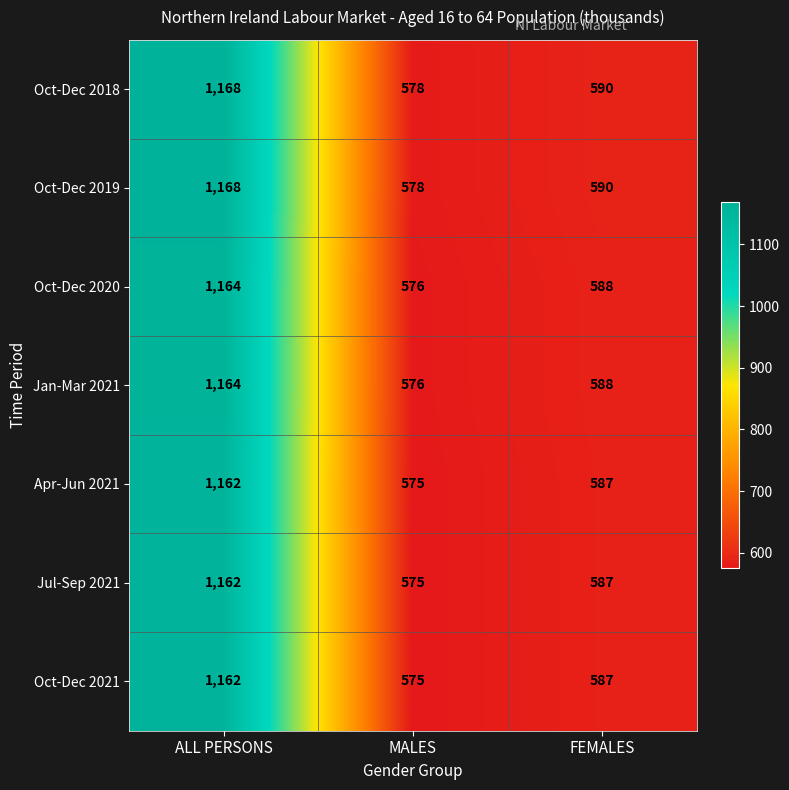

True or false: Oct-Dec 2019 has a value of 1168 at ALL PERSONS.

True